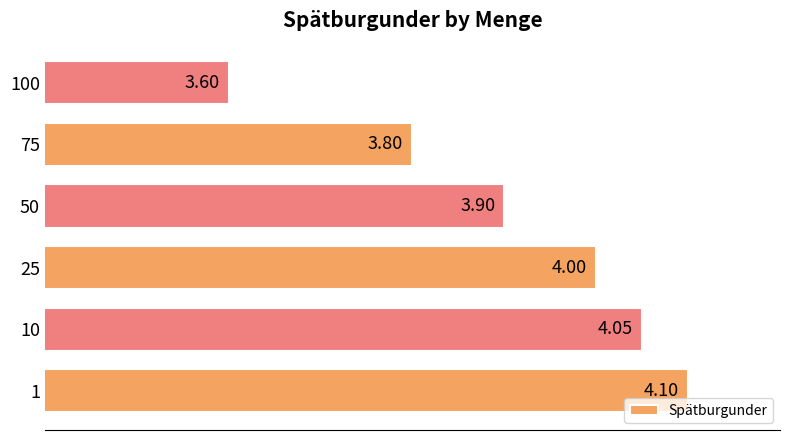

Which has a higher value, 75 or 25?

25